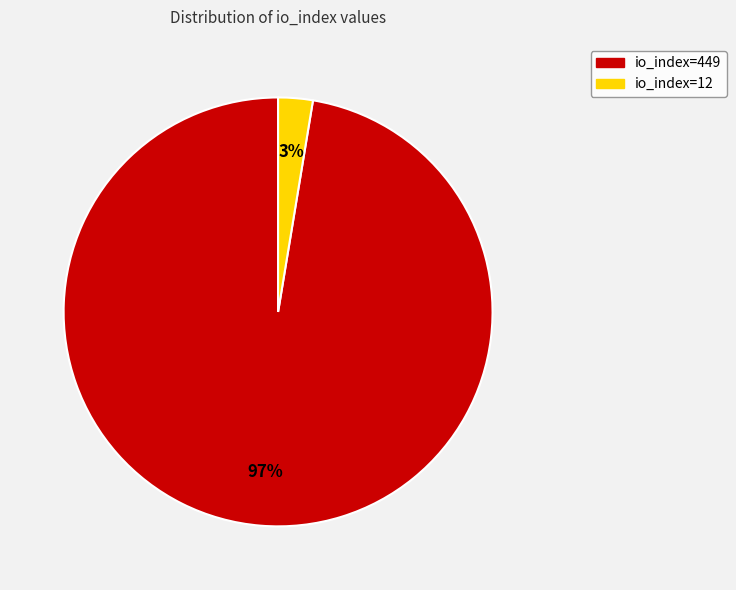

To the nearest percent, what percentage of the pie is io_index=449?

97%